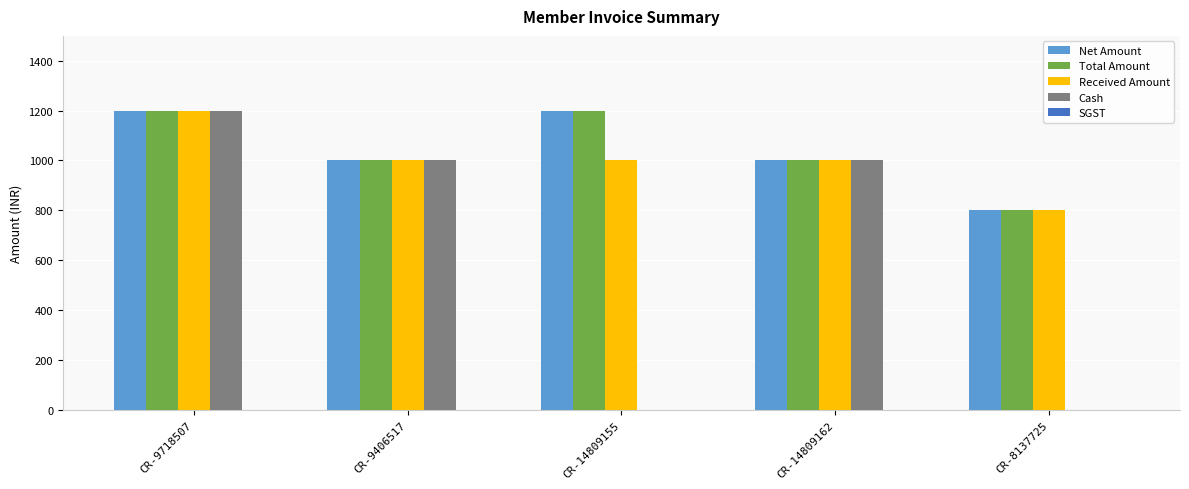

What is the sum of all Received Amount values?

5000